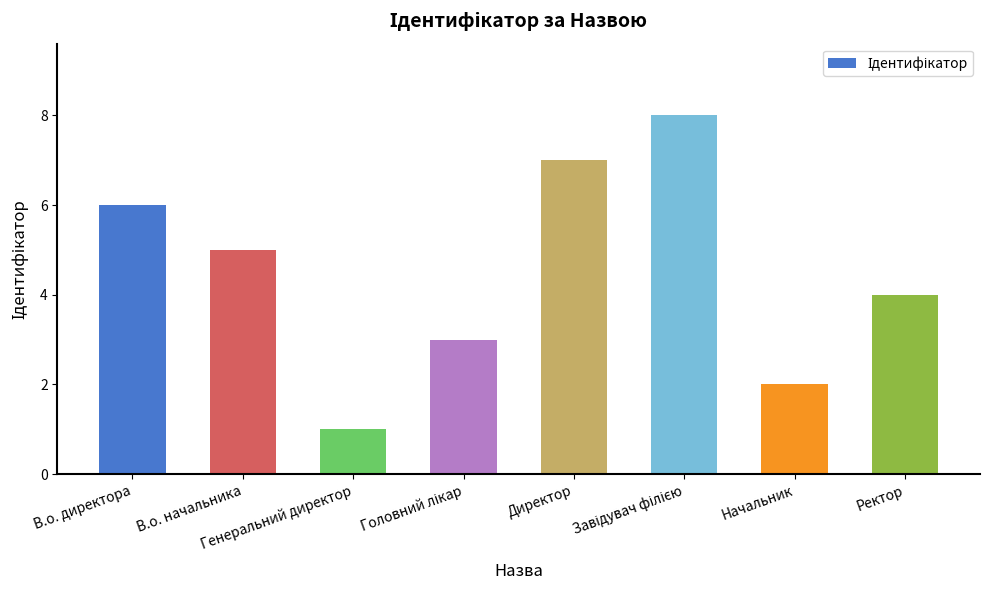

Count the values in the range 3 to 7.

5